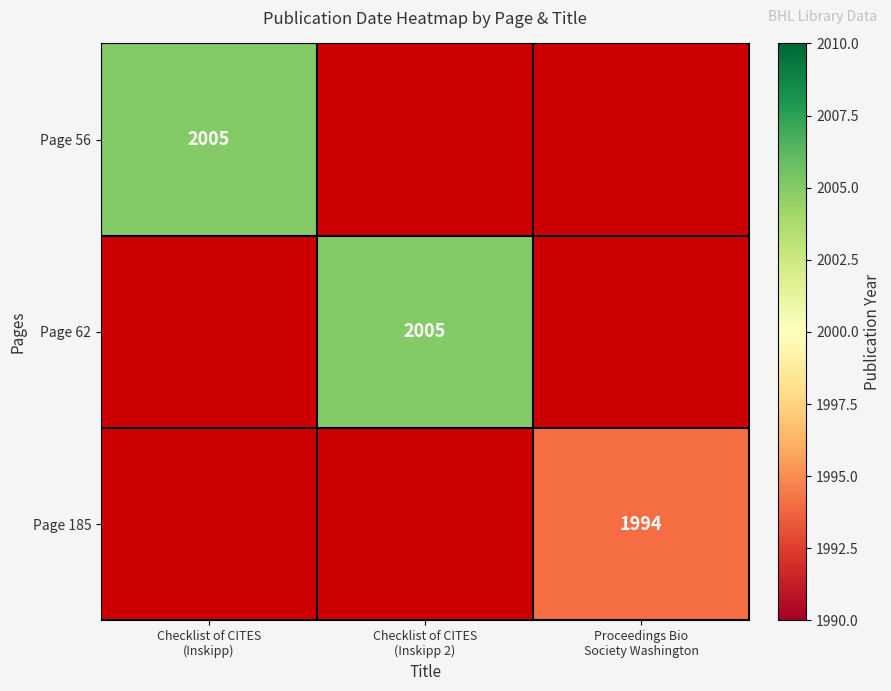

Count the Page 56 values in the range 0 to 2005.

3